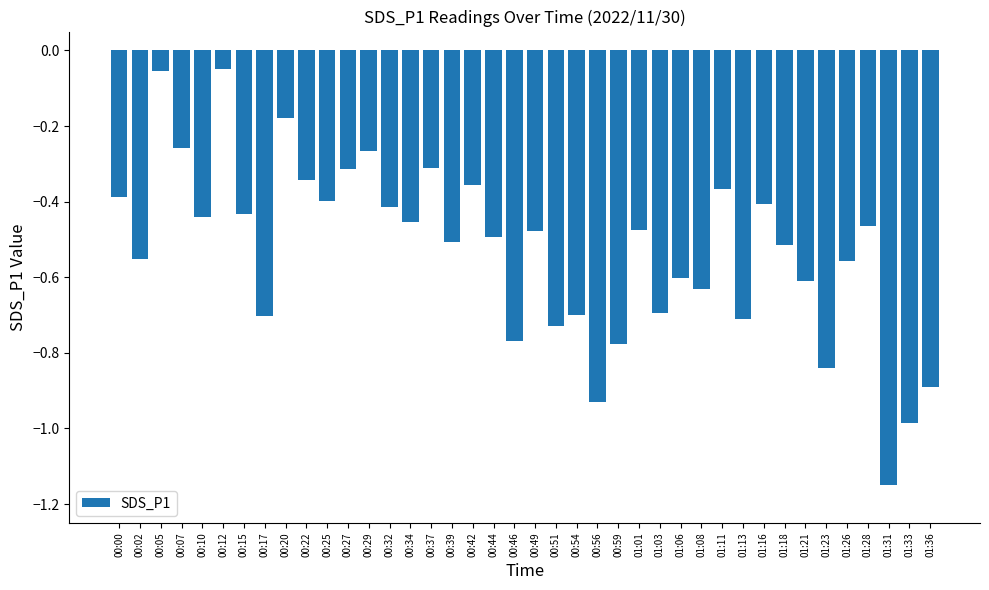

Which label corresponds to the smallest value in the chart?

01:31